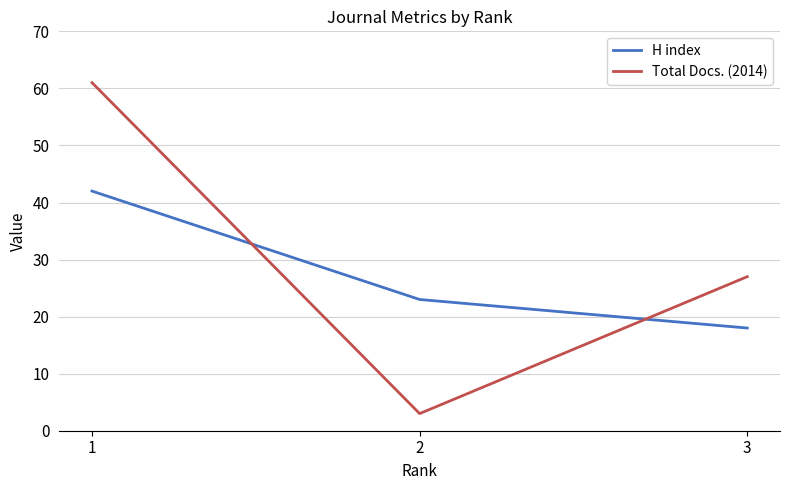

Read the H index value at 2.

23